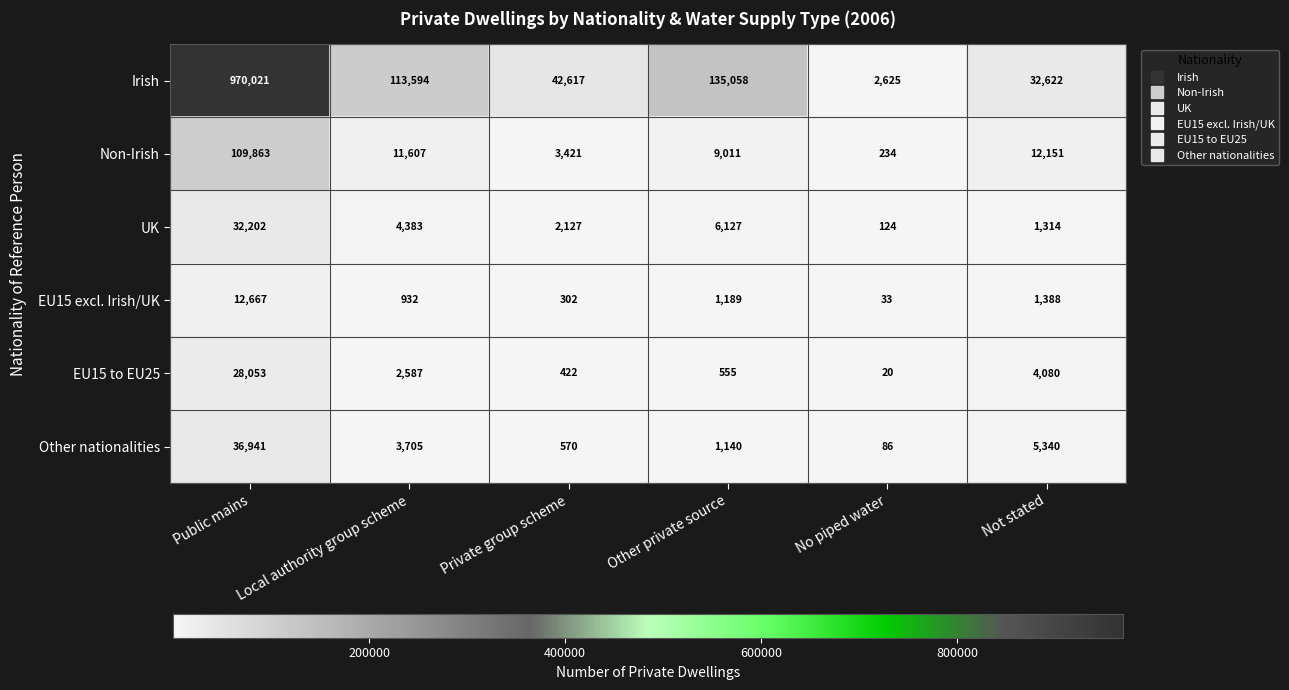

What is the difference between the highest and lowest values at Private group scheme?

42315